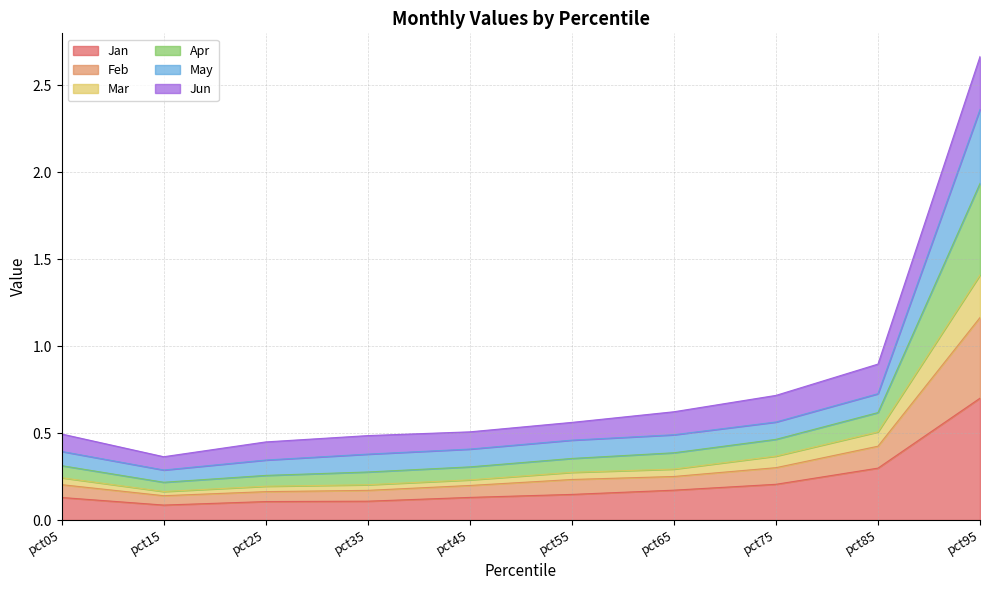

True or false: Jan has a value of 0.3 at pct85.

True